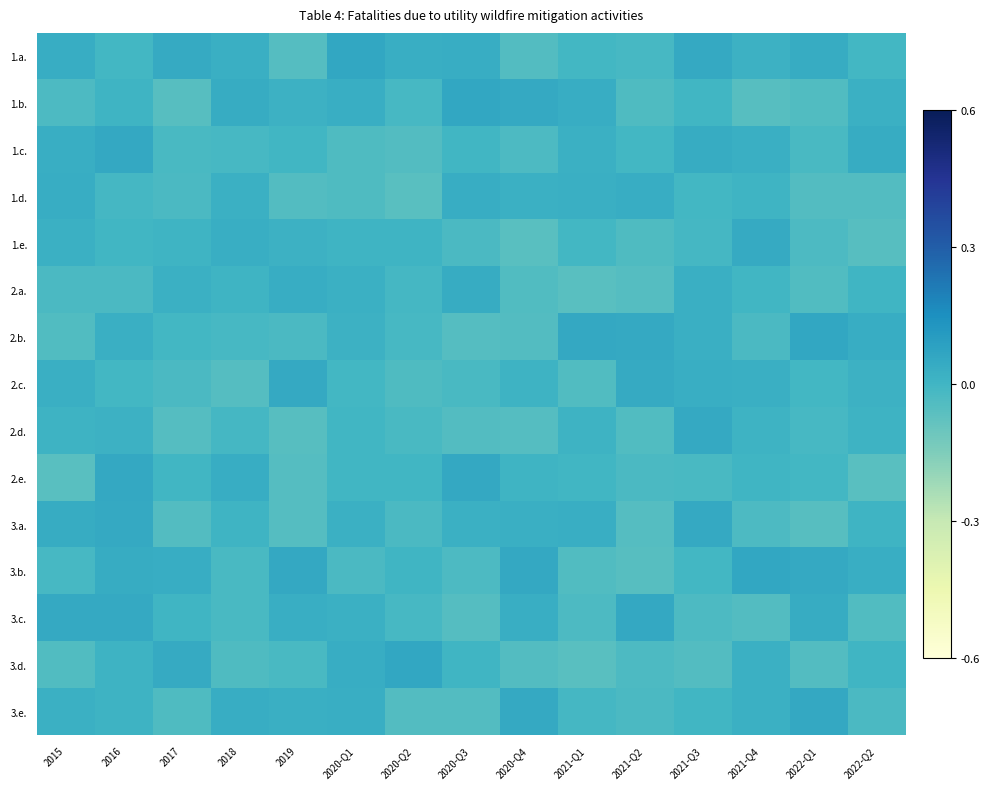

Reading right to left, what are all the values shown in this chart?

1.a.: 2022-Q2=-0.0	2022-Q1=0.0	2021-Q4=0.0	2021-Q3=0.0	2021-Q2=-0.0	2021-Q1=-0.0	2020-Q4=-0.0	2020-Q3=0.0	2020-Q2=0.0	2020-Q1=0.0	2019=-0.0	2018=0.0	2017=0.0	2016=-0.0	2015=0.0
1.b.: 2022-Q2=0.0	2022-Q1=-0.0	2021-Q4=-0.0	2021-Q3=-0.0	2021-Q2=-0.0	2021-Q1=0.0	2020-Q4=0.0	2020-Q3=0.0	2020-Q2=-0.0	2020-Q1=0.0	2019=0.0	2018=0.0	2017=-0.0	2016=0.0	2015=-0.0
1.c.: 2022-Q2=0.0	2022-Q1=-0.0	2021-Q4=0.0	2021-Q3=0.0	2021-Q2=-0.0	2021-Q1=0.0	2020-Q4=-0.0	2020-Q3=-0.0	2020-Q2=-0.0	2020-Q1=-0.0	2019=-0.0	2018=-0.0	2017=-0.0	2016=0.0	2015=0.0
1.d.: 2022-Q2=-0.0	2022-Q1=-0.0	2021-Q4=0.0	2021-Q3=-0.0	2021-Q2=0.0	2021-Q1=0.0	2020-Q4=0.0	2020-Q3=0.0	2020-Q2=-0.0	2020-Q1=-0.0	2019=-0.0	2018=0.0	2017=-0.0	2016=-0.0	2015=0.0
1.e.: 2022-Q2=-0.0	2022-Q1=-0.0	2021-Q4=0.0	2021-Q3=-0.0	2021-Q2=-0.0	2021-Q1=-0.0	2020-Q4=-0.0	2020-Q3=-0.0	2020-Q2=0.0	2020-Q1=0.0	2019=0.0	2018=0.0	2017=0.0	2016=-0.0	2015=0.0
2.a.: 2022-Q2=0.0	2022-Q1=-0.0	2021-Q4=-0.0	2021-Q3=0.0	2021-Q2=-0.0	2021-Q1=-0.0	2020-Q4=-0.0	2020-Q3=0.0	2020-Q2=-0.0	2020-Q1=0.0	2019=0.0	2018=0.0	2017=0.0	2016=-0.0	2015=-0.0
2.b.: 2022-Q2=0.0	2022-Q1=0.0	2021-Q4=-0.0	2021-Q3=0.0	2021-Q2=0.0	2021-Q1=0.0	2020-Q4=-0.0	2020-Q3=-0.0	2020-Q2=-0.0	2020-Q1=0.0	2019=-0.0	2018=-0.0	2017=-0.0	2016=0.0	2015=-0.0
2.c.: 2022-Q2=0.0	2022-Q1=-0.0	2021-Q4=0.0	2021-Q3=0.0	2021-Q2=0.0	2021-Q1=-0.0	2020-Q4=0.0	2020-Q3=-0.0	2020-Q2=-0.0	2020-Q1=-0.0	2019=0.0	2018=-0.0	2017=-0.0	2016=-0.0	2015=0.0
2.d.: 2022-Q2=0.0	2022-Q1=-0.0	2021-Q4=0.0	2021-Q3=0.0	2021-Q2=-0.0	2021-Q1=0.0	2020-Q4=-0.0	2020-Q3=-0.0	2020-Q2=-0.0	2020-Q1=-0.0	2019=-0.0	2018=-0.0	2017=-0.0	2016=0.0	2015=0.0
2.e.: 2022-Q2=-0.0	2022-Q1=-0.0	2021-Q4=0.0	2021-Q3=-0.0	2021-Q2=-0.0	2021-Q1=-0.0	2020-Q4=0.0	2020-Q3=0.0	2020-Q2=-0.0	2020-Q1=-0.0	2019=-0.0	2018=0.0	2017=-0.0	2016=0.0	2015=-0.0
3.a.: 2022-Q2=0.0	2022-Q1=-0.0	2021-Q4=-0.0	2021-Q3=0.0	2021-Q2=-0.0	2021-Q1=0.0	2020-Q4=0.0	2020-Q3=0.0	2020-Q2=-0.0	2020-Q1=0.0	2019=-0.0	2018=0.0	2017=-0.0	2016=0.0	2015=0.0
3.b.: 2022-Q2=0.0	2022-Q1=0.0	2021-Q4=0.0	2021-Q3=-0.0	2021-Q2=-0.0	2021-Q1=-0.0	2020-Q4=0.0	2020-Q3=-0.0	2020-Q2=0.0	2020-Q1=-0.0	2019=0.0	2018=-0.0	2017=0.0	2016=0.0	2015=-0.0
3.c.: 2022-Q2=-0.0	2022-Q1=0.0	2021-Q4=-0.0	2021-Q3=-0.0	2021-Q2=0.0	2021-Q1=-0.0	2020-Q4=0.0	2020-Q3=-0.0	2020-Q2=-0.0	2020-Q1=0.0	2019=0.0	2018=-0.0	2017=0.0	2016=0.0	2015=0.0
3.d.: 2022-Q2=0.0	2022-Q1=-0.0	2021-Q4=0.0	2021-Q3=-0.0	2021-Q2=-0.0	2021-Q1=-0.0	2020-Q4=-0.0	2020-Q3=0.0	2020-Q2=0.0	2020-Q1=0.0	2019=-0.0	2018=-0.0	2017=0.0	2016=0.0	2015=-0.0
3.e.: 2022-Q2=-0.0	2022-Q1=0.0	2021-Q4=0.0	2021-Q3=-0.0	2021-Q2=-0.0	2021-Q1=-0.0	2020-Q4=0.0	2020-Q3=-0.0	2020-Q2=-0.0	2020-Q1=0.0	2019=0.0	2018=0.0	2017=-0.0	2016=0.0	2015=0.0